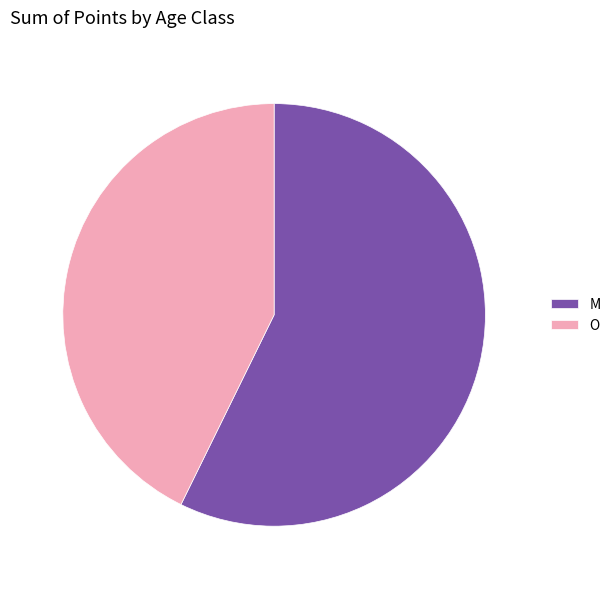

Is O the majority of the pie?

No